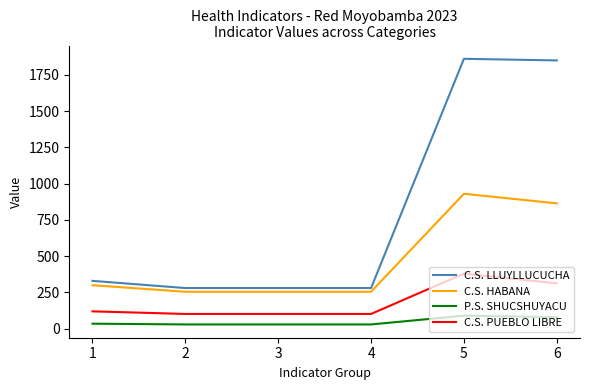

What is the difference between the maximum and minimum values in the C.S. LLUYLLUCUCHA series?

1579.5